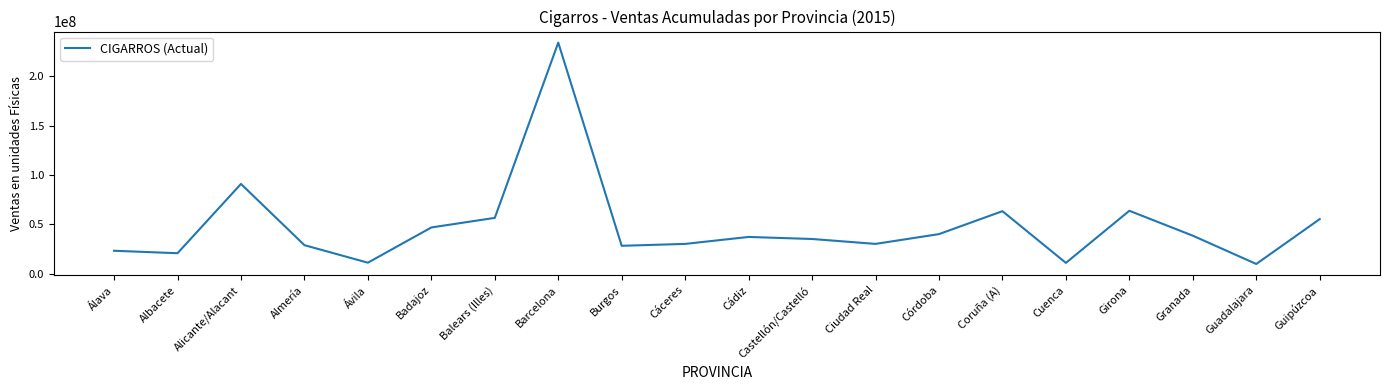

Which has a higher value, Balears (Illes) or Guadalajara?

Balears (Illes)